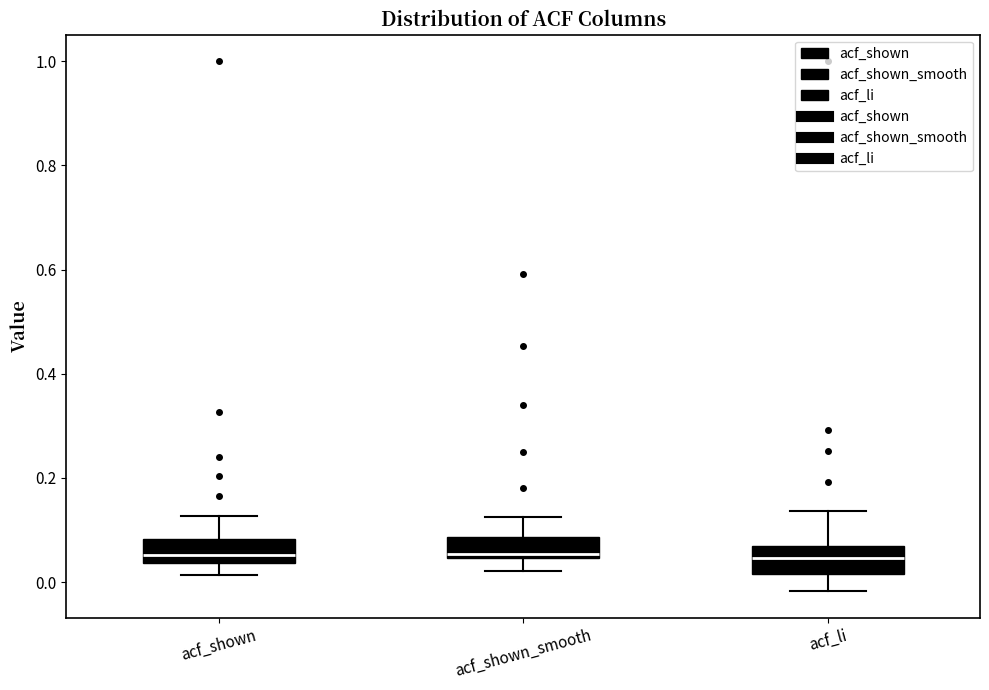

Reading left to right, read every box against the y-axis: the position of its median line, the range the box covers, and the ends of its whiskers. The values are not printed on the chart, so give them approximately, as read against the axis.

acf_shown: median 0.06, box 0.04 to 0.08, whiskers 0.02 to 0.12
acf_shown_smooth: median 0.06, box 0.04 to 0.08, whiskers 0.02 to 0.12
acf_li: median 0.04, box 0.02 to 0.08, whiskers -0.02 to 0.14